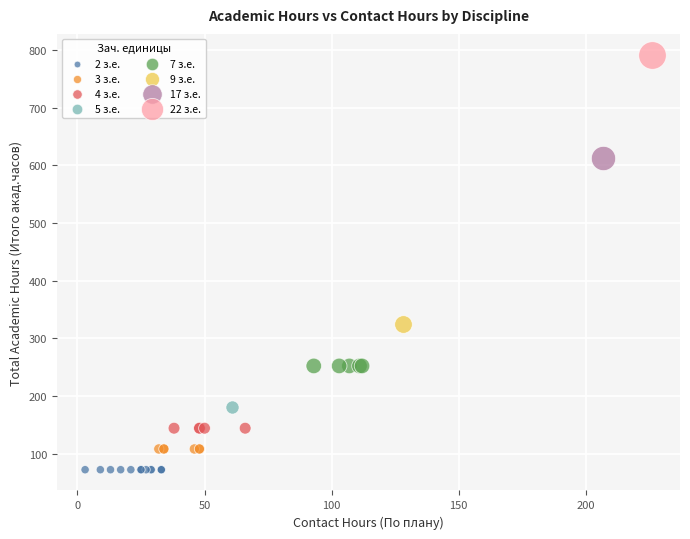

Which series contains the highest Y value?

22 з.е.